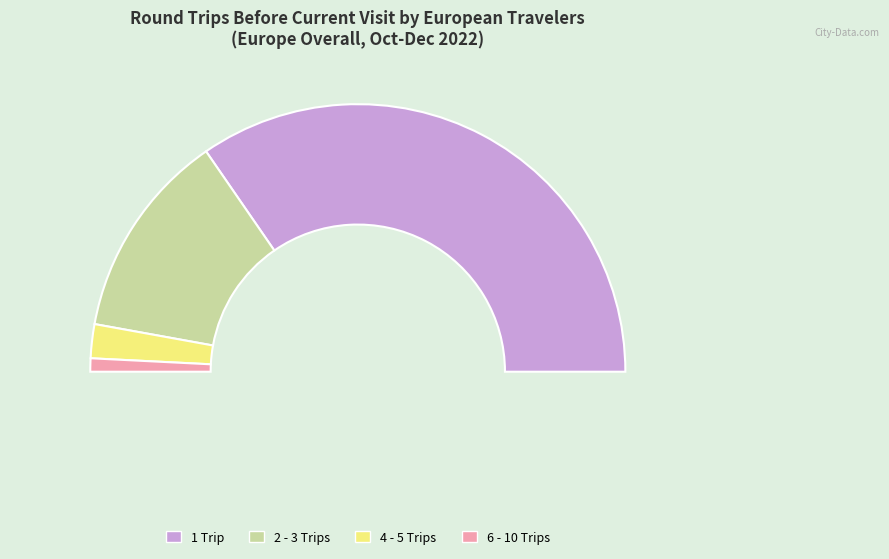

Count the number of slices in the pie.

4